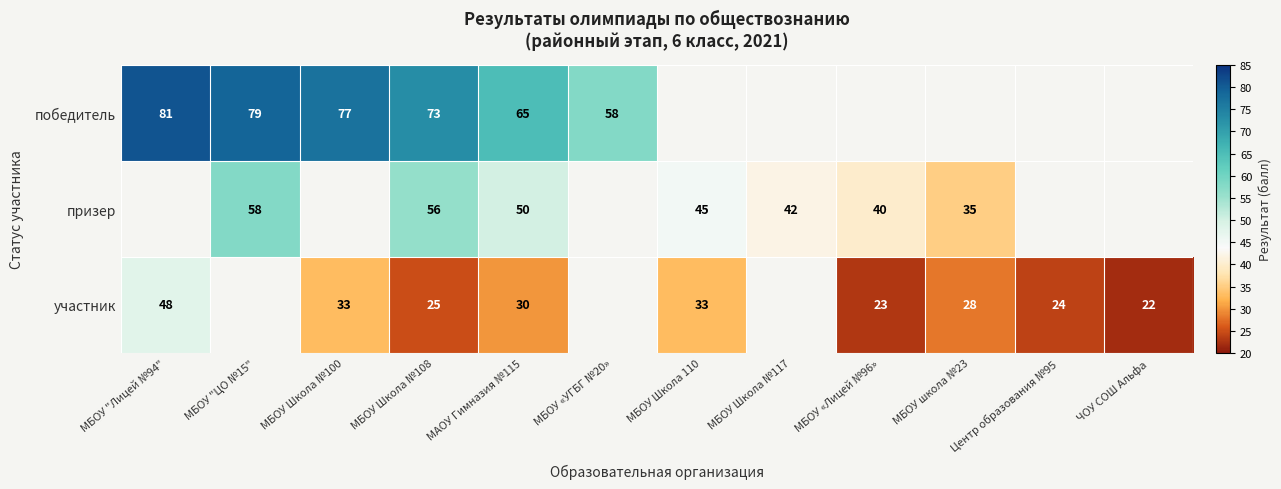

Is it true that призер equals 15 at МБОУ Школа 110?

False